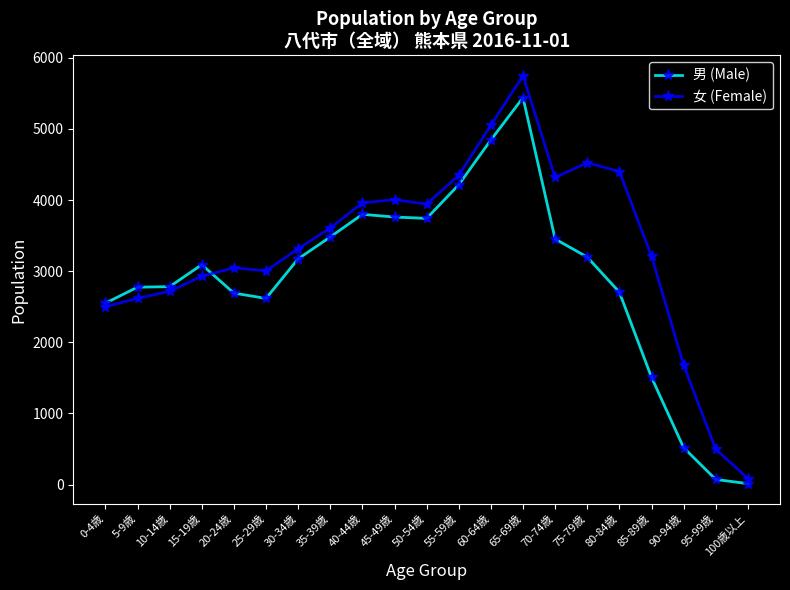

After their last crossing, which series has the higher values: 男 (Male) or 女 (Female)?

女 (Female)